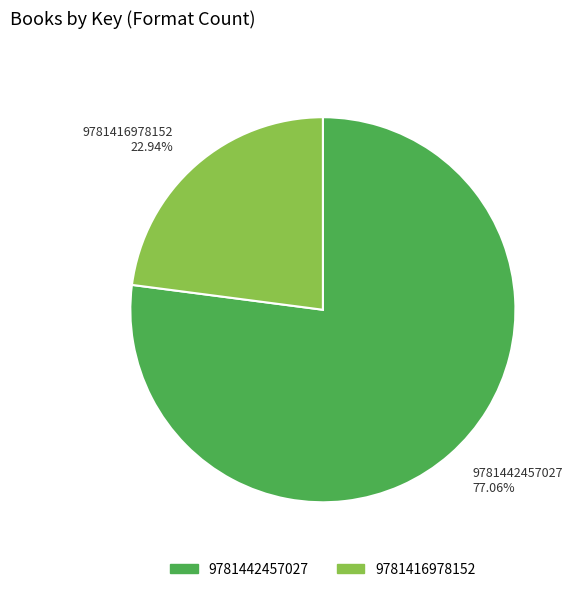

To the nearest percent, what is the average slice percentage?

50%